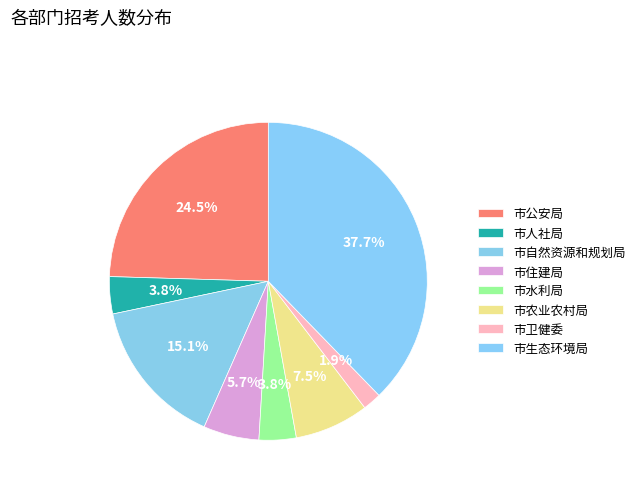

What is the total percentage of 市水利局 and 市农业农村局?

11.3%